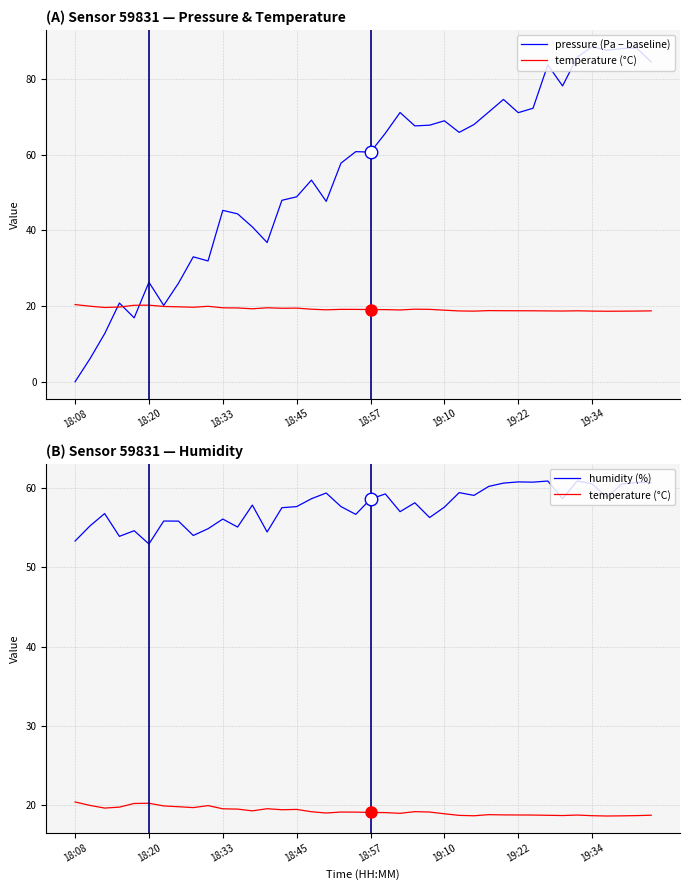

Reading left to right, transcribe all the data shown in this chart.

pressure (Pa − baseline): 0.0	6.0	12.7	20.8	16.9	26.3	20.2	26.1	33.0	31.9	45.3	44.4	40.9	36.8	48.0	48.9	53.3	47.7	57.8	60.8	60.7	65.7	71.2	67.6	67.8	69.0	65.9	68.0	71.3	74.6	71.1	72.3	83.8	78.2	85.8	88.6	87.6	88.1	88.3	84.6
temperature (°C): 20.4	20.0	19.6	19.8	20.2	20.2	19.9	19.8	19.7	19.9	19.6	19.5	19.3	19.6	19.4	19.5	19.2	19.0	19.1	19.1	19.1	19.1	19.0	19.2	19.1	18.9	18.7	18.7	18.8	18.8	18.8	18.8	18.7	18.7	18.8	18.7	18.6	18.7	18.7	18.7
humidity (%): 53.3	55.2	56.8	53.9	54.6	52.9	55.8	55.8	54.0	54.8	56.1	55.0	57.8	54.4	57.5	57.6	58.6	59.3	57.6	56.6	58.6	59.2	57.0	58.1	56.2	57.6	59.4	59.0	60.2	60.6	60.7	60.7	60.9	58.6	60.9	60.5	58.8	60.5	60.7	60.6